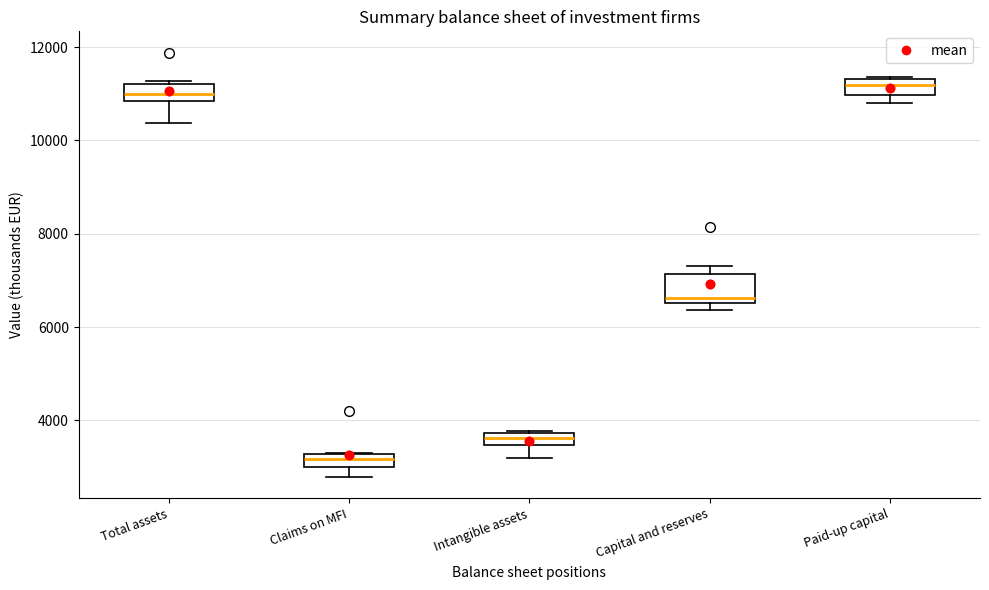

Where is the lower edge of the box for Claims on MFI on the y-axis? The values are not printed on the chart, so give them approximately, as read against the axis.

3000